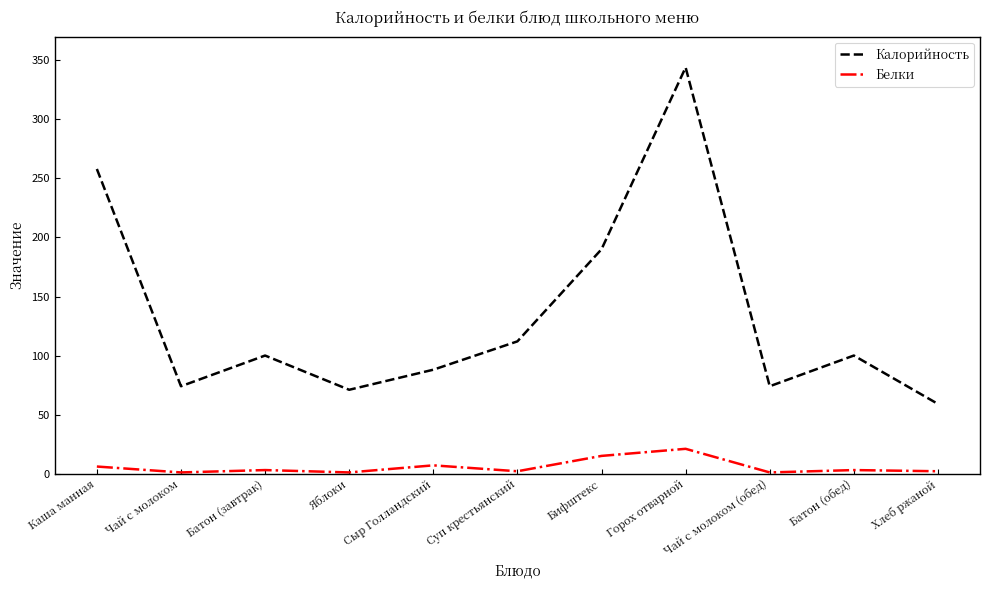

What position from the left is Батон (завтрак)?

3